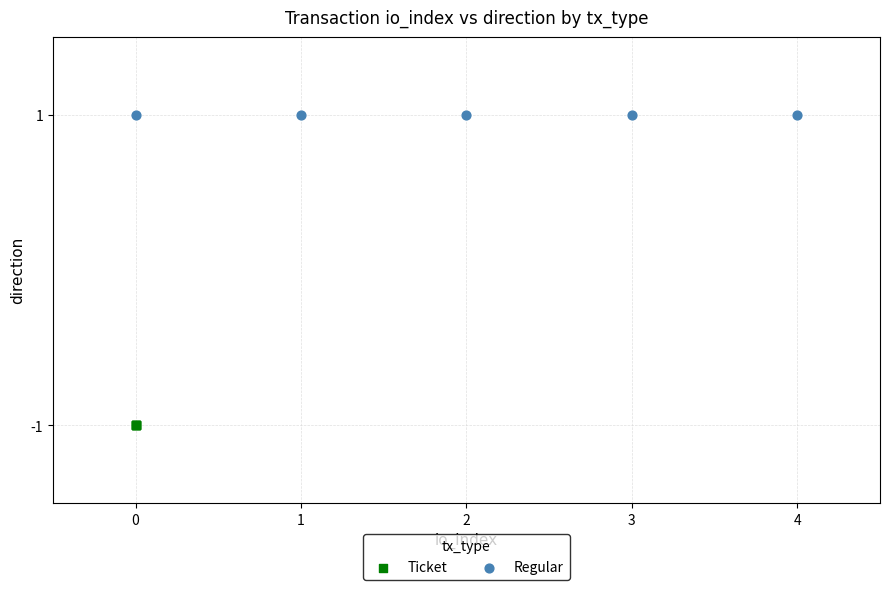

Which series contains the highest Y value?

Regular